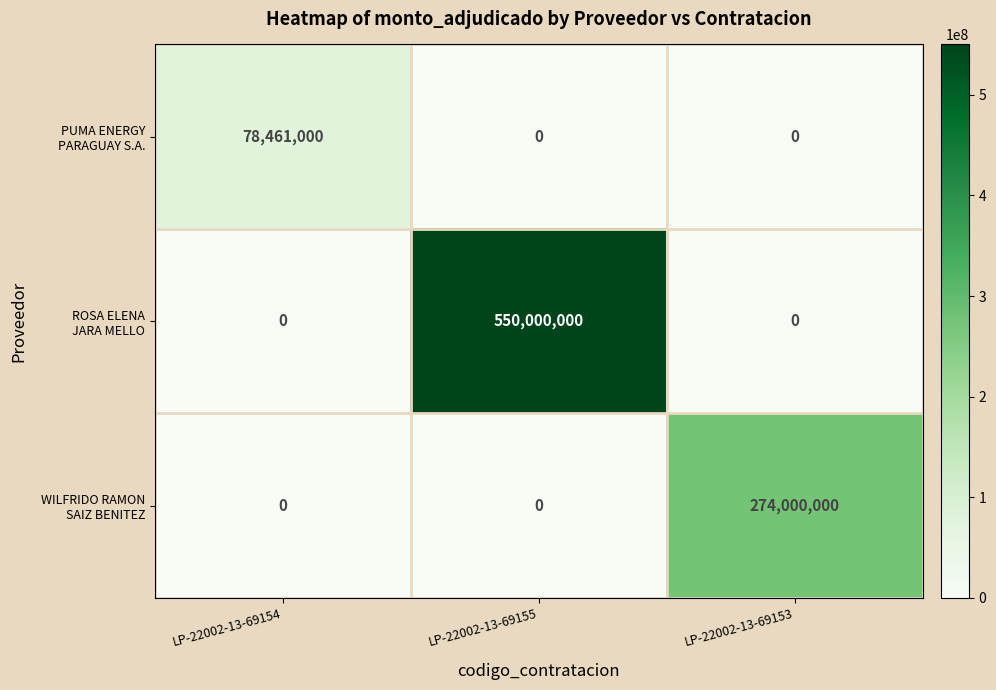

At which category is the sum across all series the highest?

LP-22002-13-69155